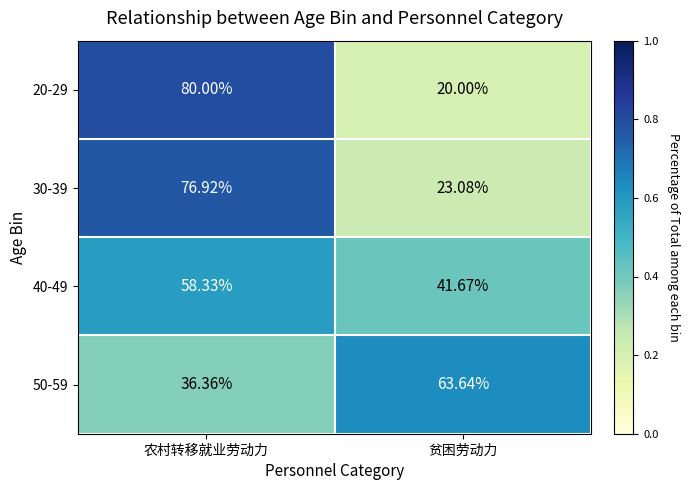

At which category is the sum across all series the highest?

农村转移就业劳动力